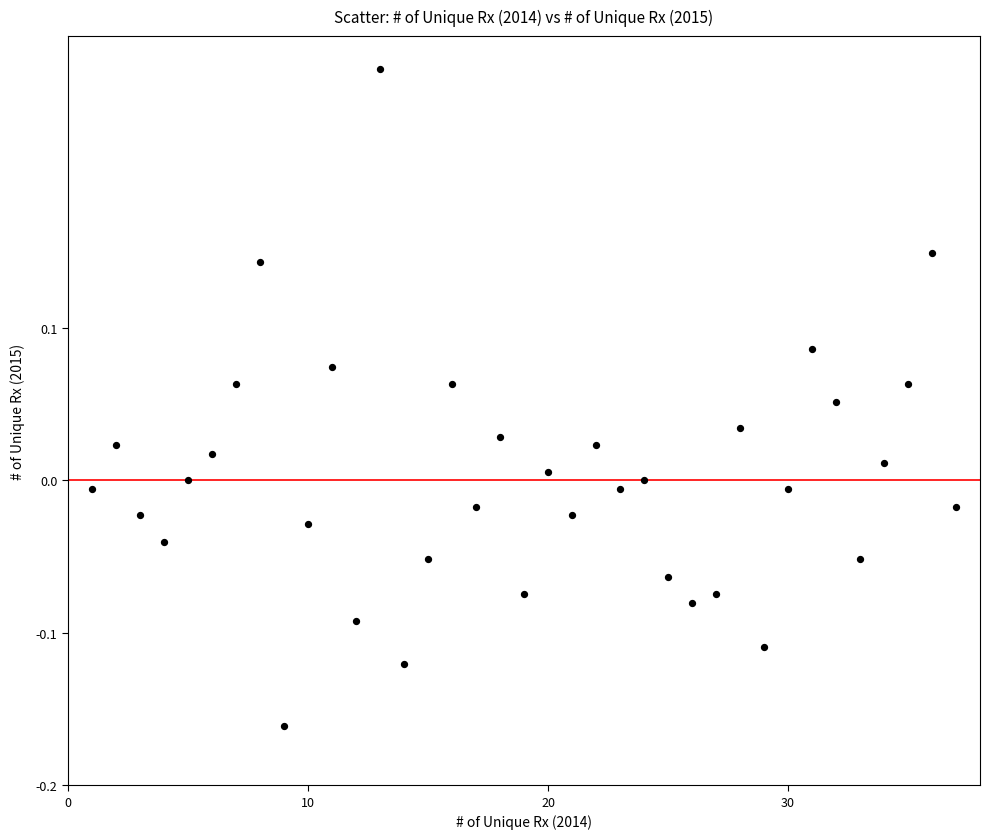

What is the range of Y values (max minus min)?

0.4